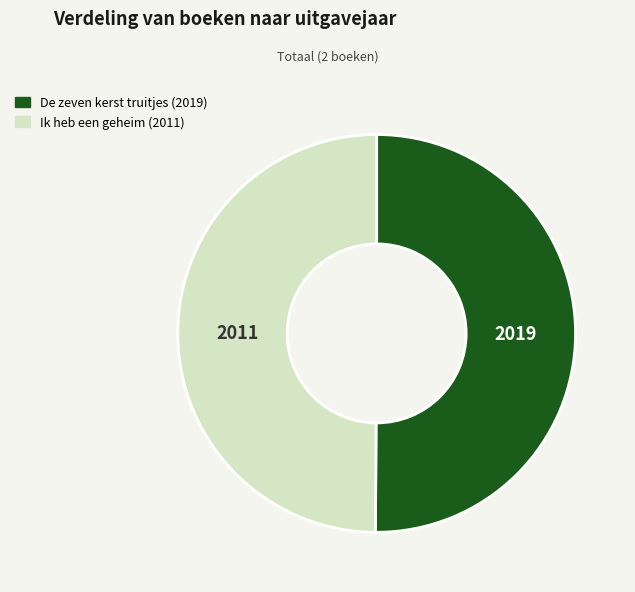

Approximately how many times larger is the value at De zeven kerst truitjes compared to Ik heb een geheim?

1.0